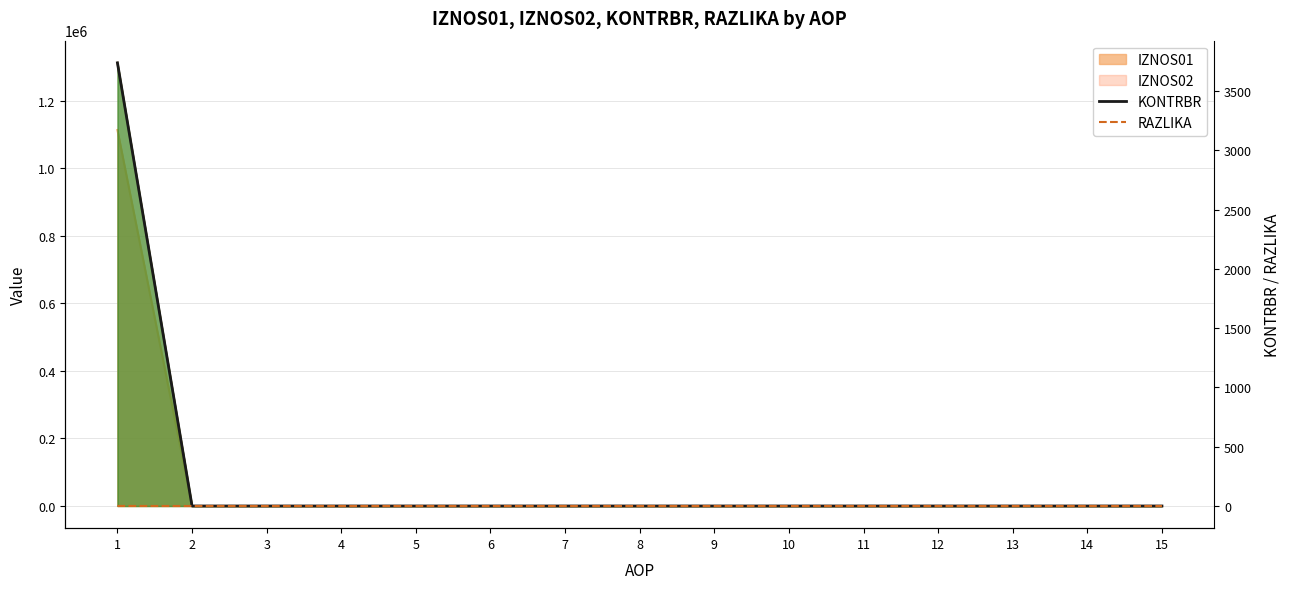

Does the chart display data point markers on the line(s)?

No